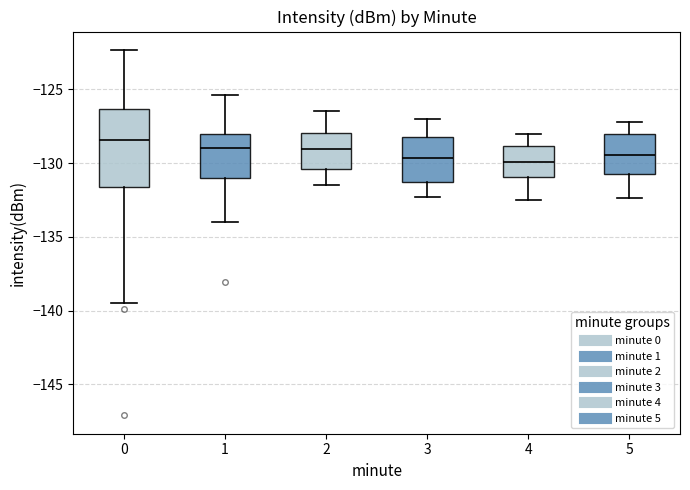

Reading left to right, transcribe this box plot: for each box, give where its median line is, the range the box spans, and where its two whiskers end, as read against the y-axis. The values are not printed on the chart, so give them approximately, as read against the axis.

0: median -128.5, box -131.5 to -126.5, whiskers -139.5 to -122.5
1: median -129.0, box -131.0 to -128.0, whiskers -134.0 to -125.5
2: median -129.0, box -130.5 to -128.0, whiskers -131.5 to -126.5
3: median -129.5, box -131.5 to -128.0, whiskers -132.5 to -127.0
4: median -130.0, box -131.0 to -129.0, whiskers -132.5 to -128.0
5: median -129.5, box -130.5 to -128.0, whiskers -132.5 to -127.0